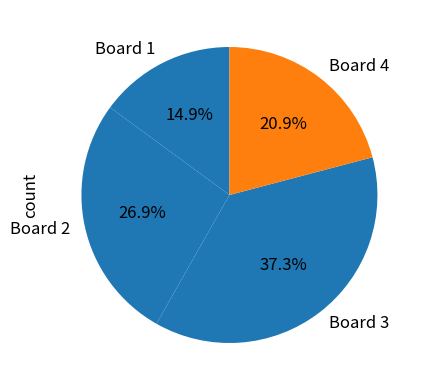

To the nearest percent, what percentage of the pie is Board 2?

27%